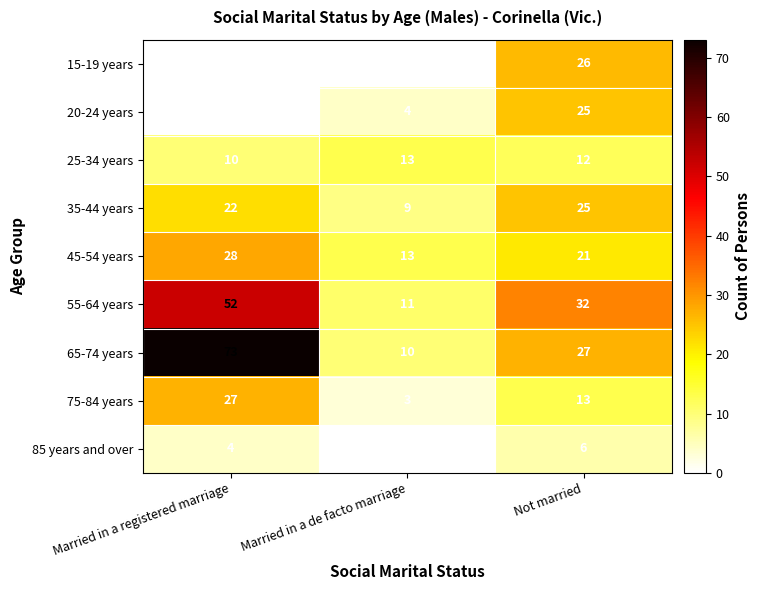

Is it true that 15-19 years equals 0 at Married in a registered marriage?

True